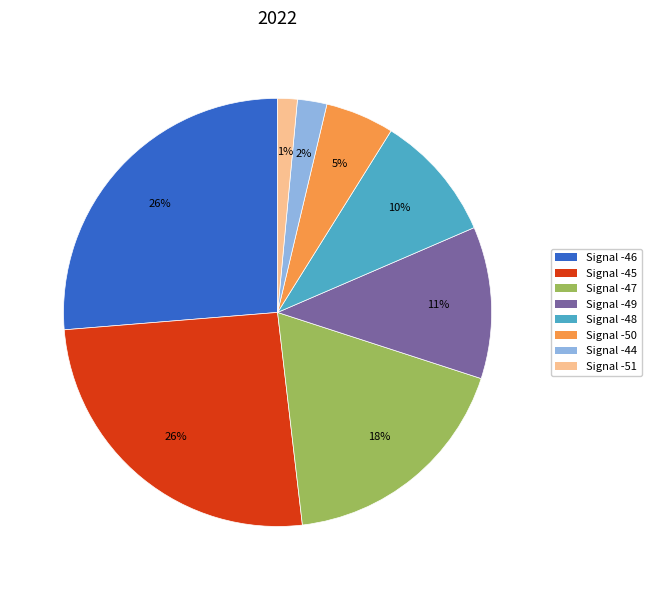

Between Signal -47 and Signal -49, which is larger?

Signal -47